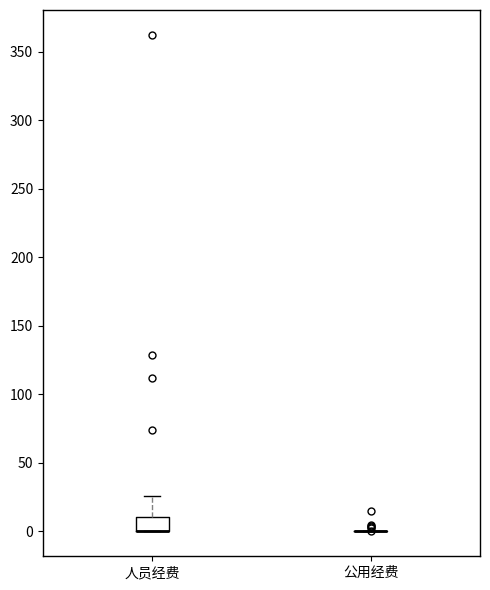

Where is the lower edge of the box for 人员经费 on the y-axis? The values are not printed on the chart, so give them approximately, as read against the axis.

0